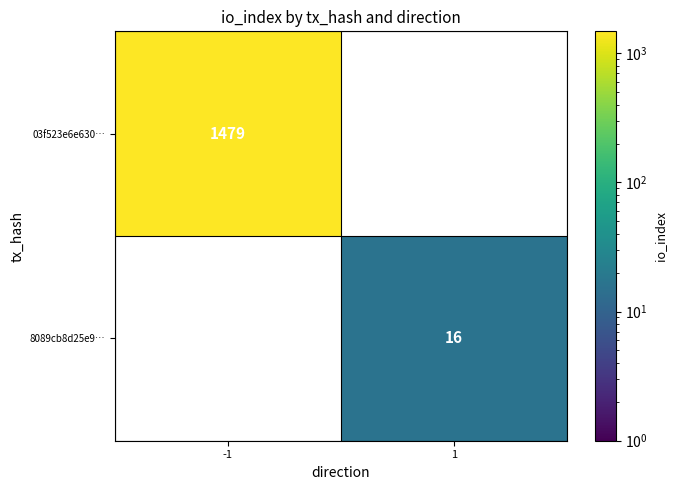

True or false: 8089cb8d25e9… has a value of 16 at 1.

True